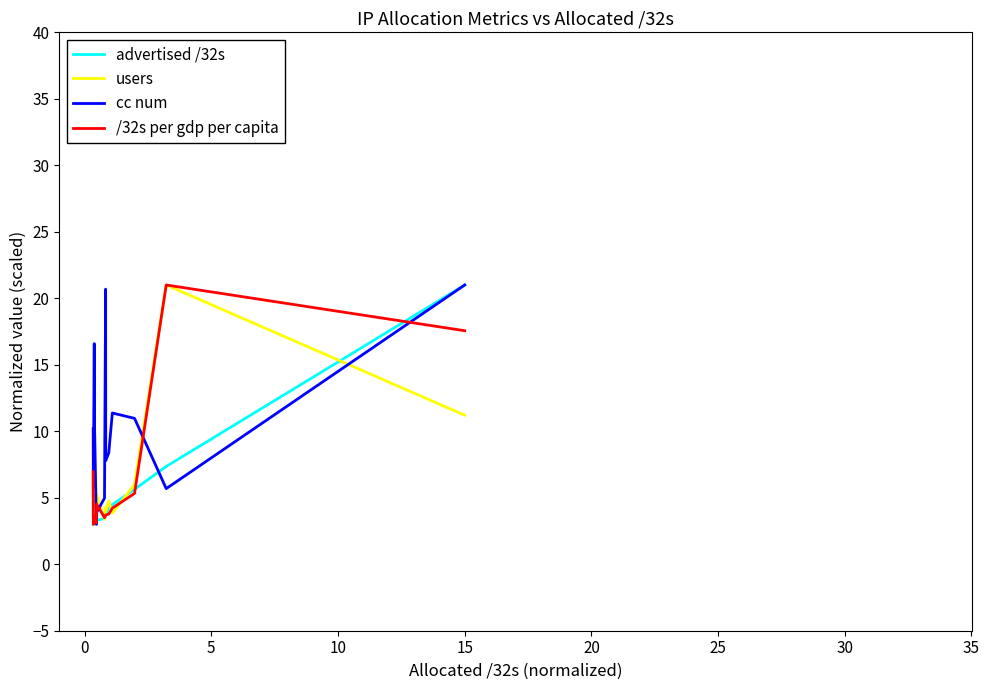

Count the number of data series in this chart.

4